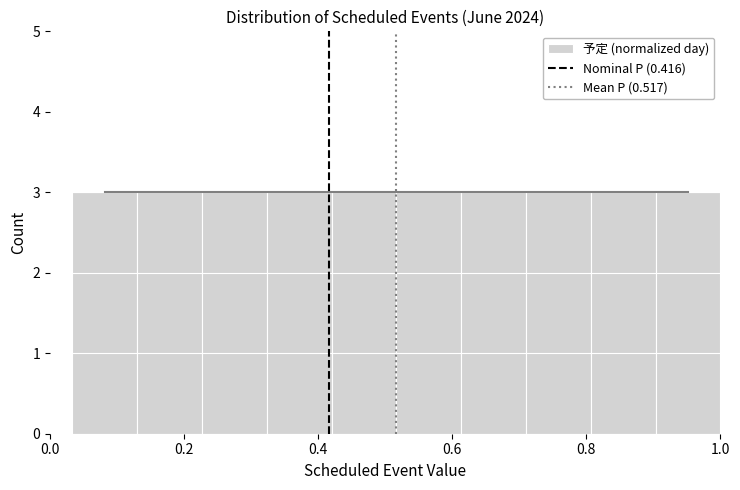

Reading left to right, list every bar in this chart as the range it spans on the x-axis followed by its height. Neither the bar edges nor the heights are printed on the chart, so give them approximately, as read against the axes.

0.04 to 0.14: 3
0.14 to 0.22: 3
0.22 to 0.32: 3
0.32 to 0.42: 3
0.42 to 0.52: 3
0.52 to 0.62: 3
0.62 to 0.72: 3
0.72 to 0.80: 3
0.80 to 0.90: 3
0.90 to 1.00: 3